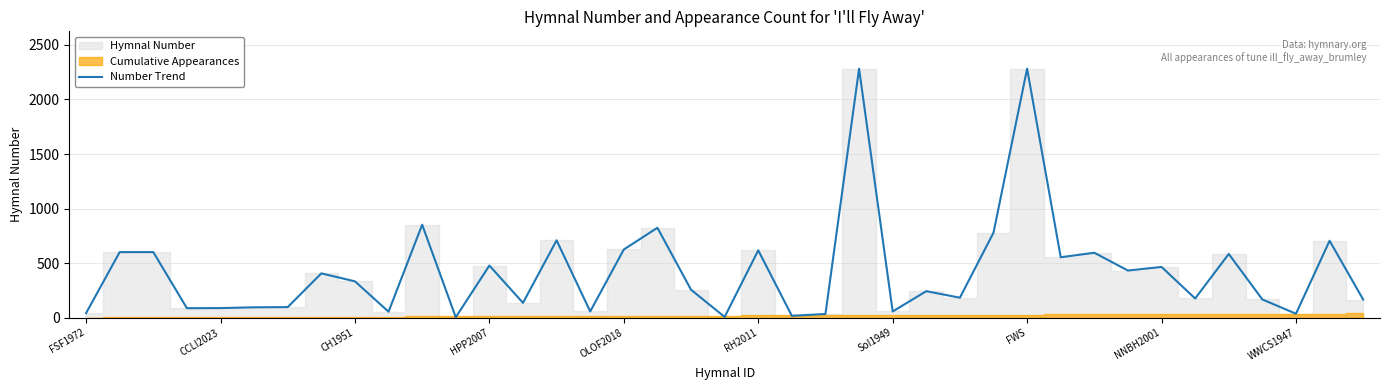

How many values are below 256?

19